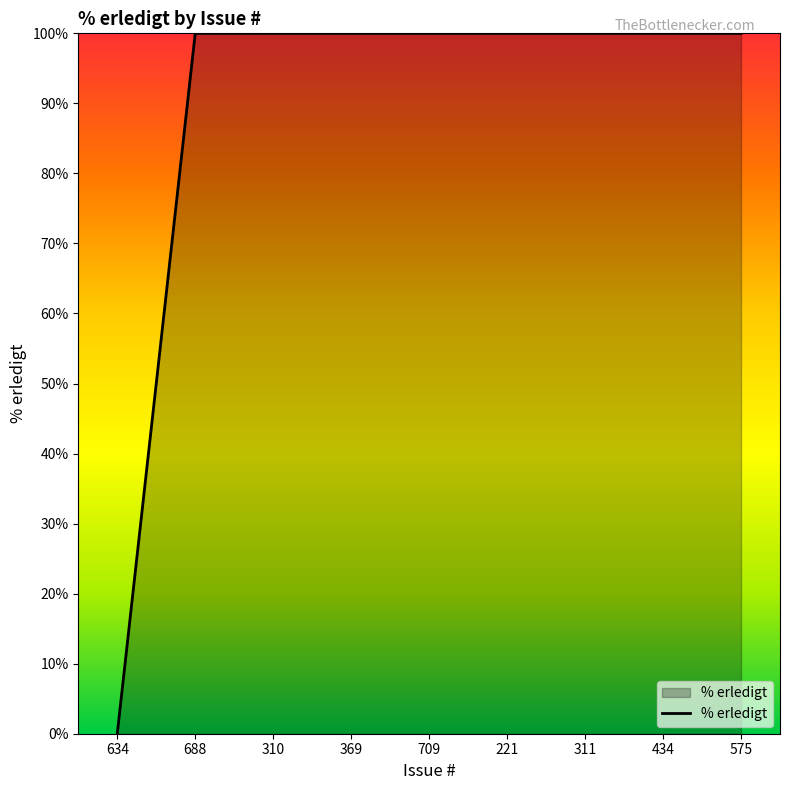

What position from the right is 709?

5